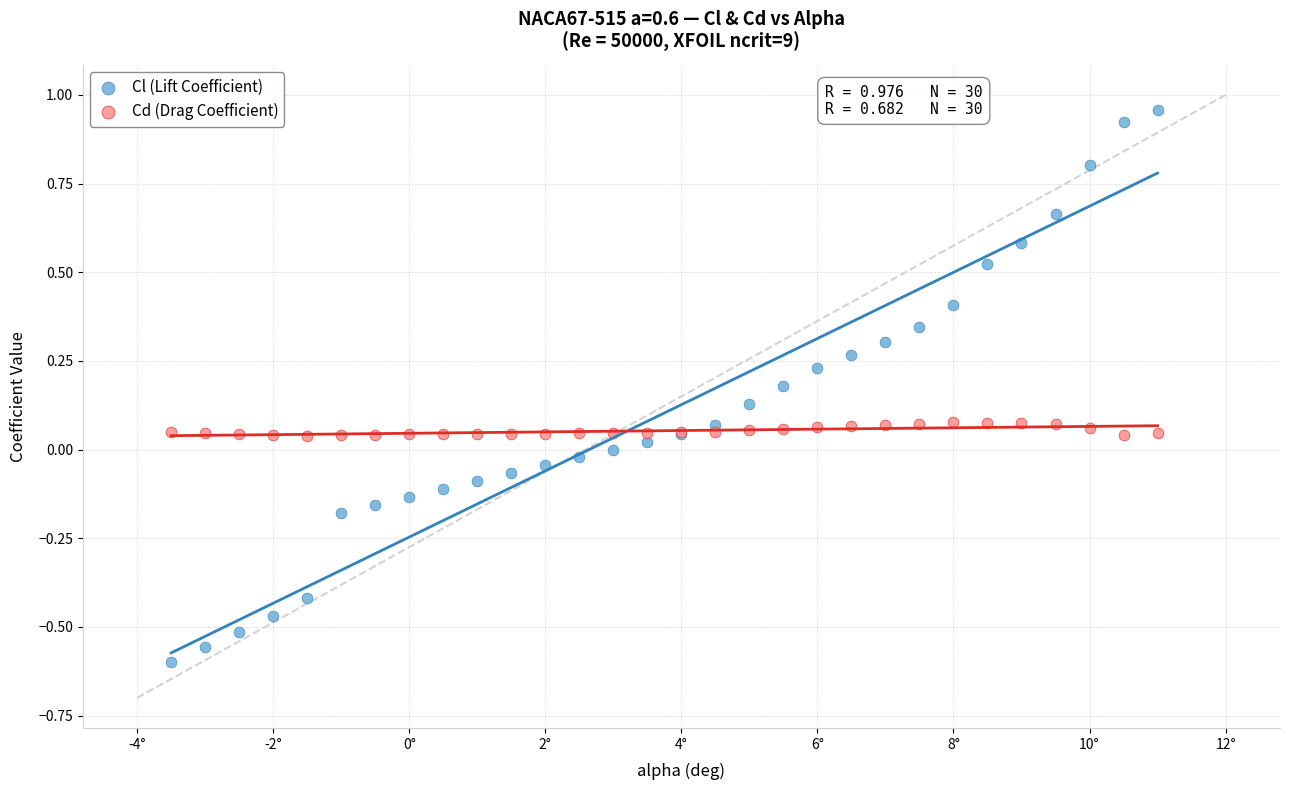

What are all the series names shown in the legend?

Cl (Lift Coefficient), Cd (Drag Coefficient)